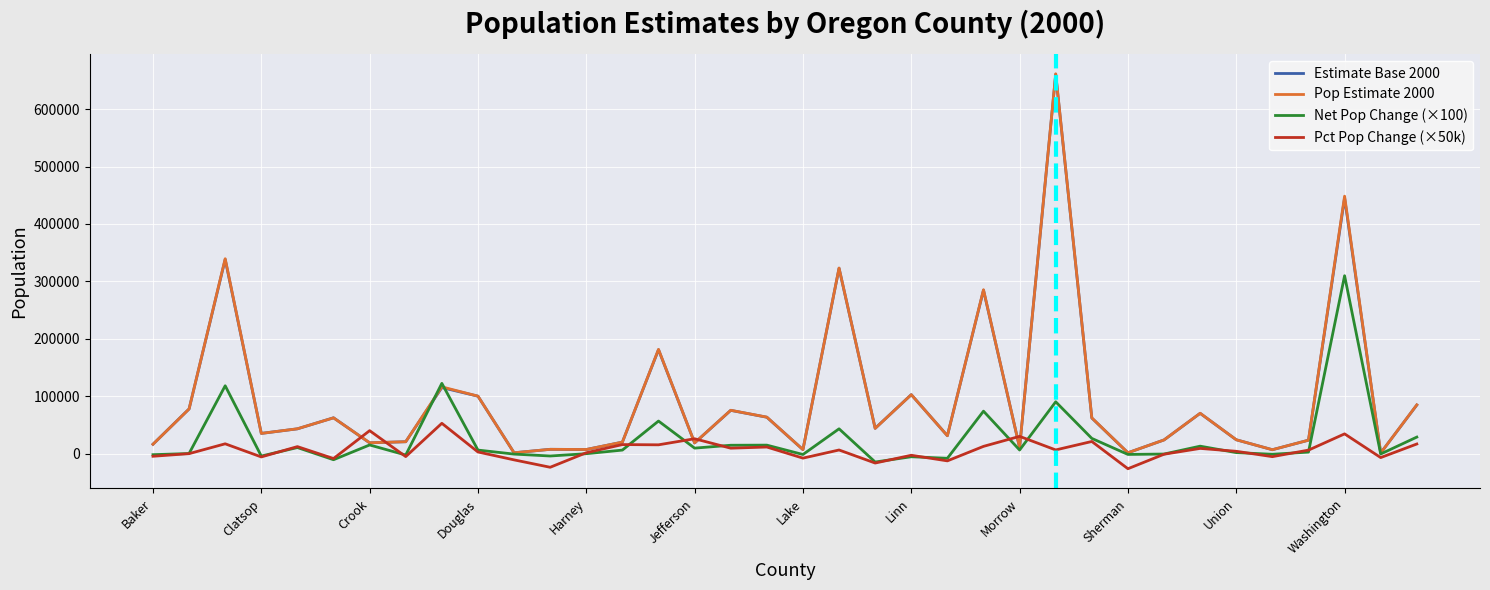

What are all the series names shown in the legend?

Estimate Base 2000, Pop Estimate 2000, Net Pop Change (×100), Pct Pop Change (×50k)